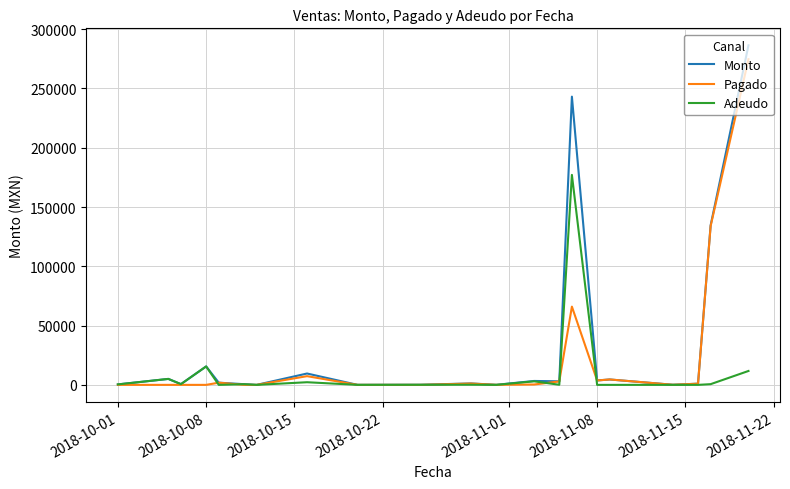

Rank the series by their average value, from lowest to highest.

Adeudo, Pagado, Monto